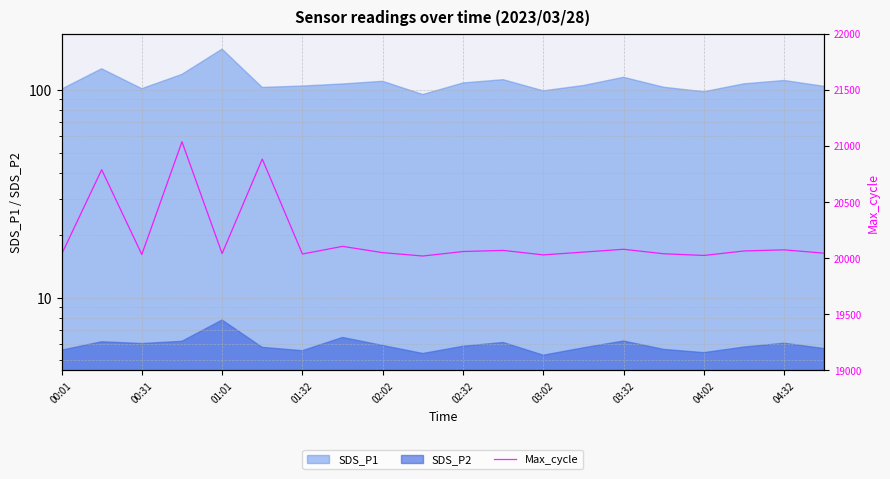

What is the ratio of the value at 17 to the value at 16?

1.0